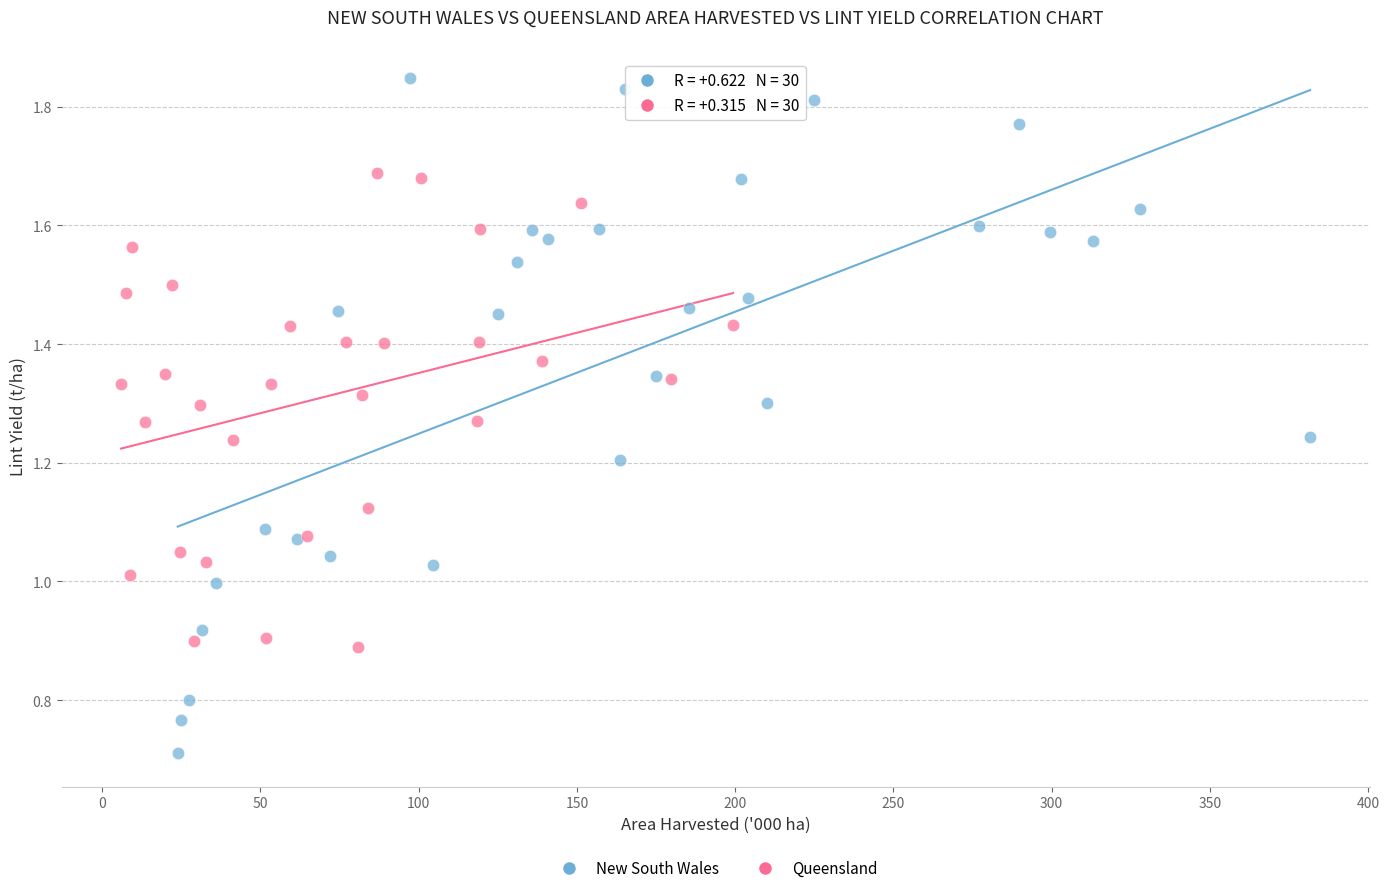

Which series reaches the maximum Y coordinate?

New South Wales